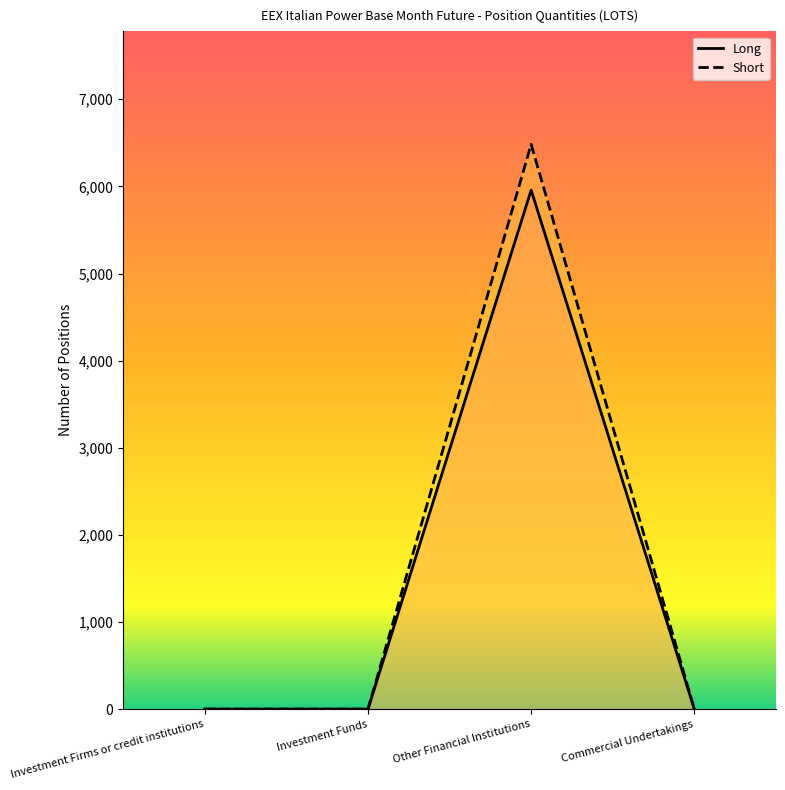

What is the difference between the maximum and minimum values in the Long series?

5957